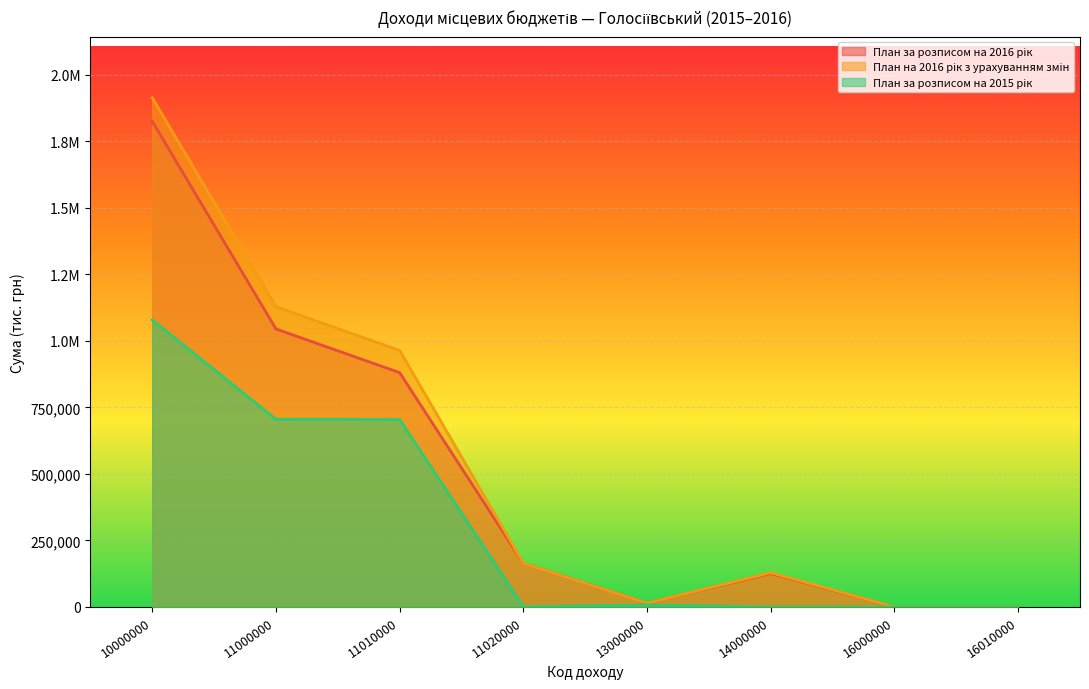

Is it true that План за розписом на 2015 рік equals 1600739.3 at 10000000?

False